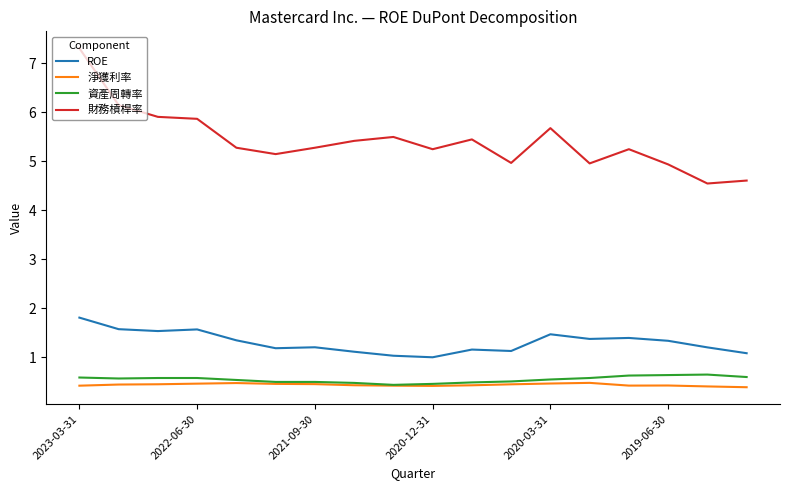

Count the number of data series in this chart.

4